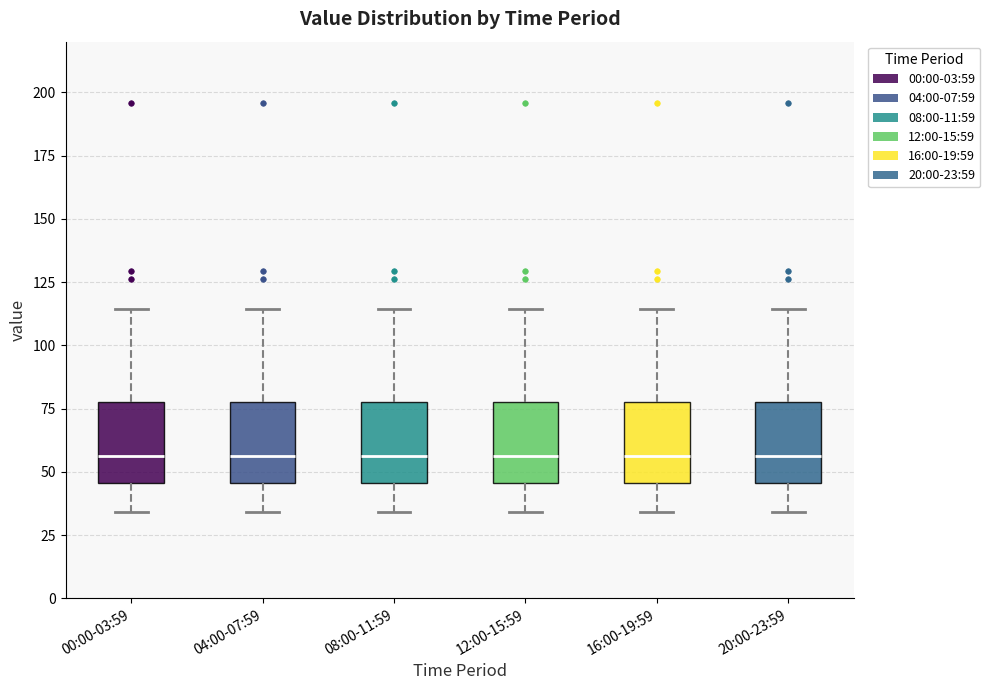

Where does the median line of the box for 00:00-03:59 sit on the y-axis? The values are not printed on the chart, so give them approximately, as read against the axis.

55